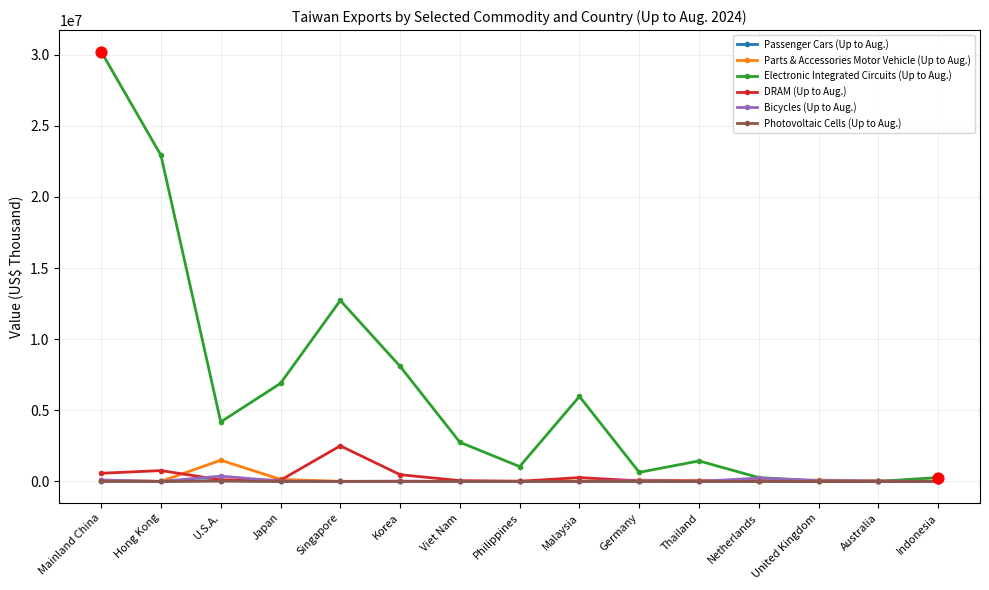

At how many categories does at least one series exceed 25199389?

1